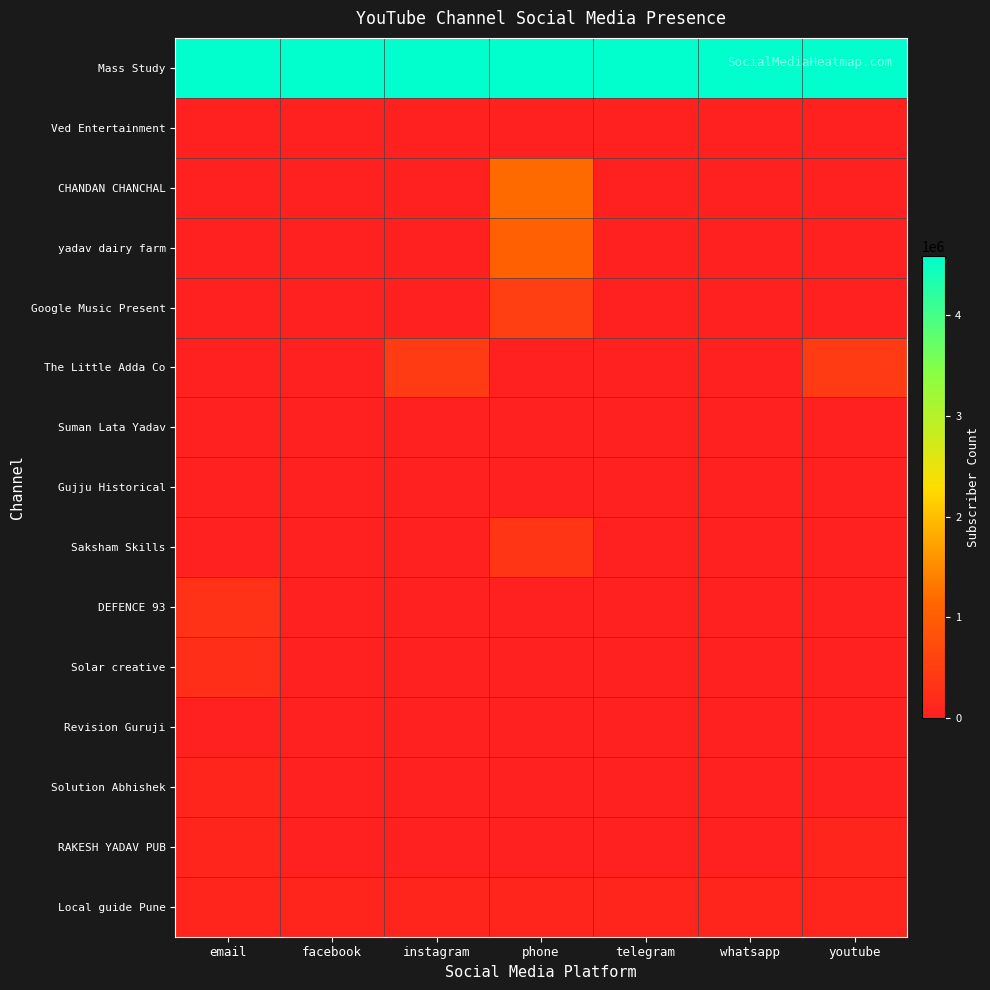

At how many categories does at least one series exceed 1502498?

7